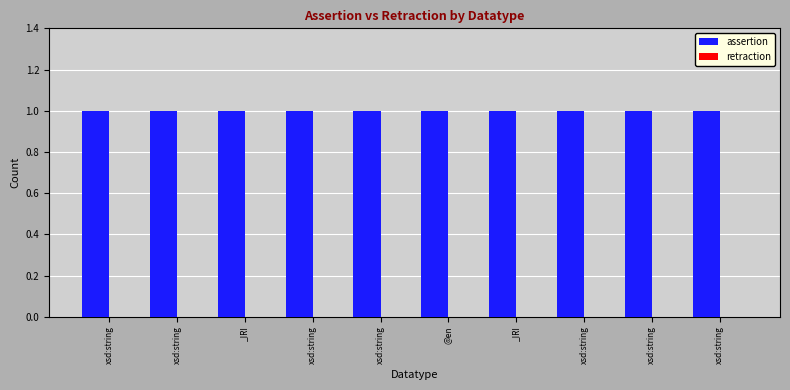

True or false: assertion has a value of 1 at xsd:string.

True